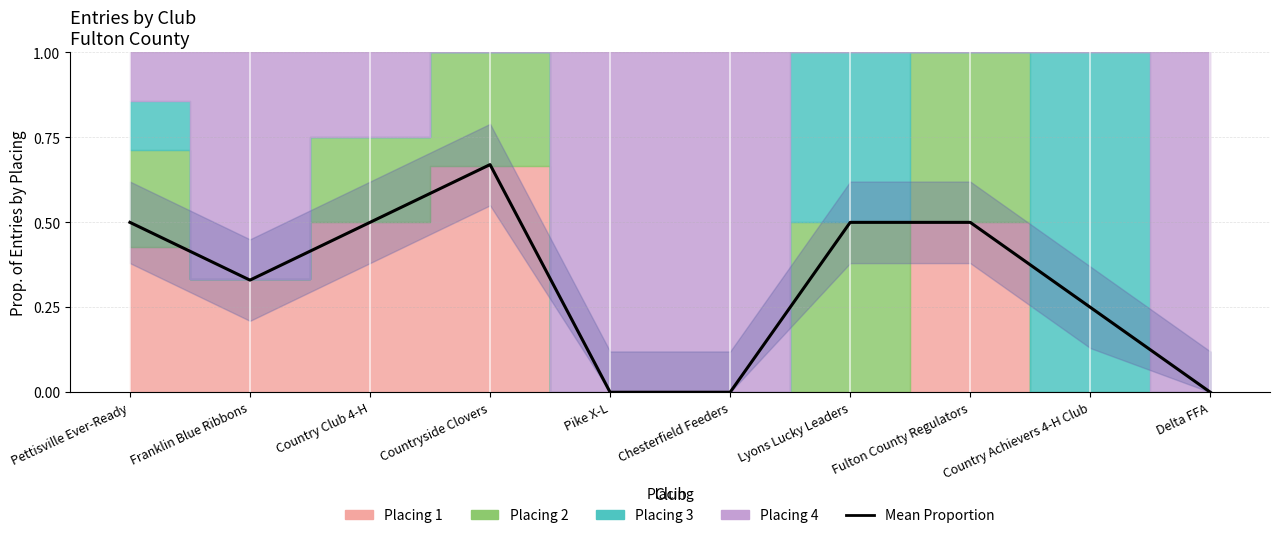

Reading right to left, list all the values displayed in this chart.

Delta FFA=0.0	Country Achievers 4-H Club=0.2	Fulton County Regulators=0.5	Lyons Lucky Leaders=0.5	Chesterfield Feeders=0.0	Pike X-L=0.0	Countryside Clovers=0.7	Country Club 4-H=0.5	Franklin Blue Ribbons=0.3	Pettisville Ever-Ready=0.5